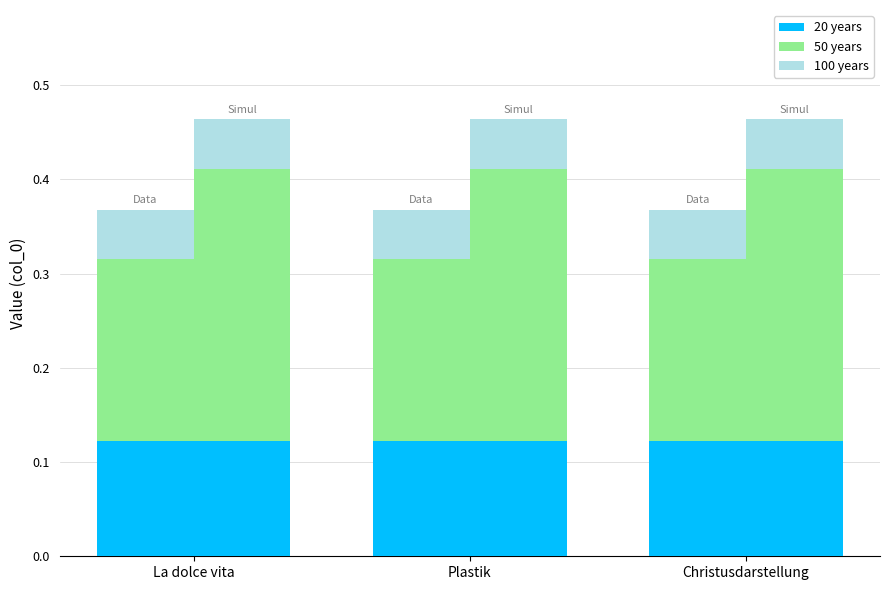

Which category has the highest value across all series?

La dolce vita